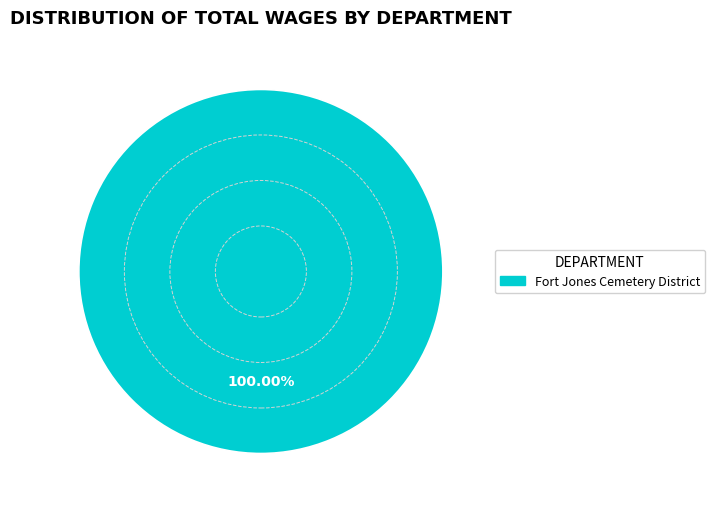

How many segments does this pie chart have?

1